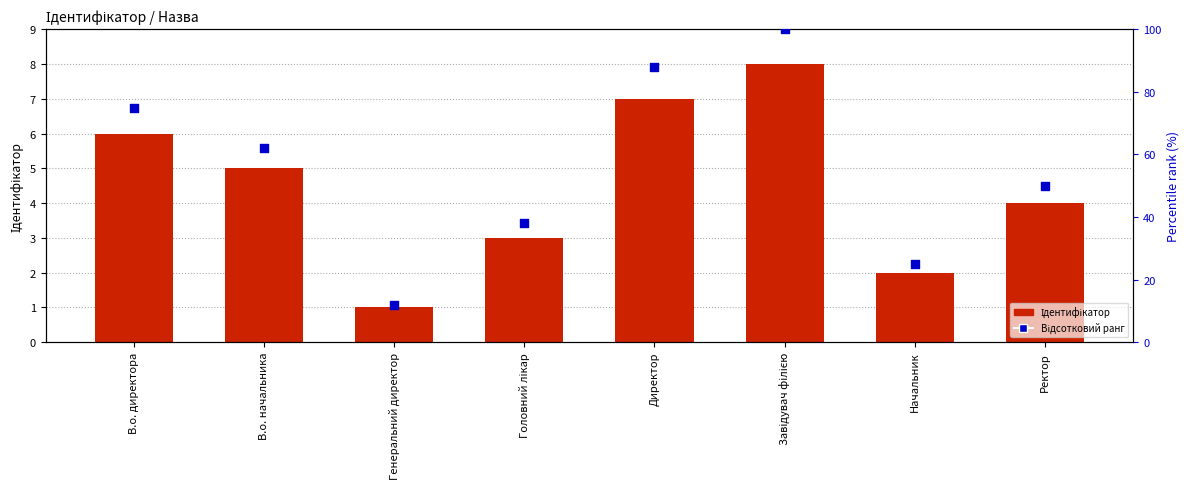

What are all the series names shown in the legend?

Ідентифікатор, Відсотковий ранг